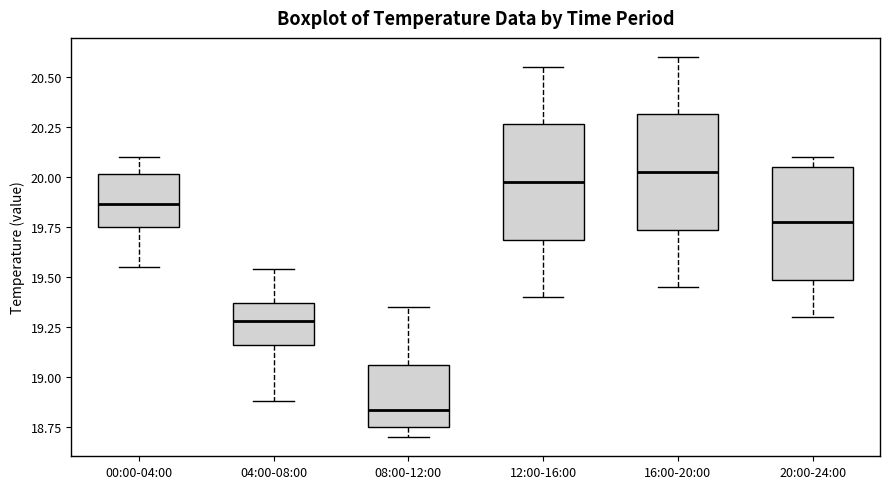

Reading left to right, transcribe this box plot: for each box, give where its median line is, the range the box spans, and where its two whiskers end, as read against the y-axis. The values are not printed on the chart, so give them approximately, as read against the axis.

00:00-04:00: median 19.85, box 19.75 to 20.00, whiskers 19.55 to 20.10
04:00-08:00: median 19.30, box 19.15 to 19.35, whiskers 18.90 to 19.55
08:00-12:00: median 18.85, box 18.75 to 19.05, whiskers 18.70 to 19.35
12:00-16:00: median 20.00, box 19.70 to 20.25, whiskers 19.40 to 20.55
16:00-20:00: median 20.05, box 19.75 to 20.30, whiskers 19.45 to 20.60
20:00-24:00: median 19.80, box 19.50 to 20.05, whiskers 19.30 to 20.10